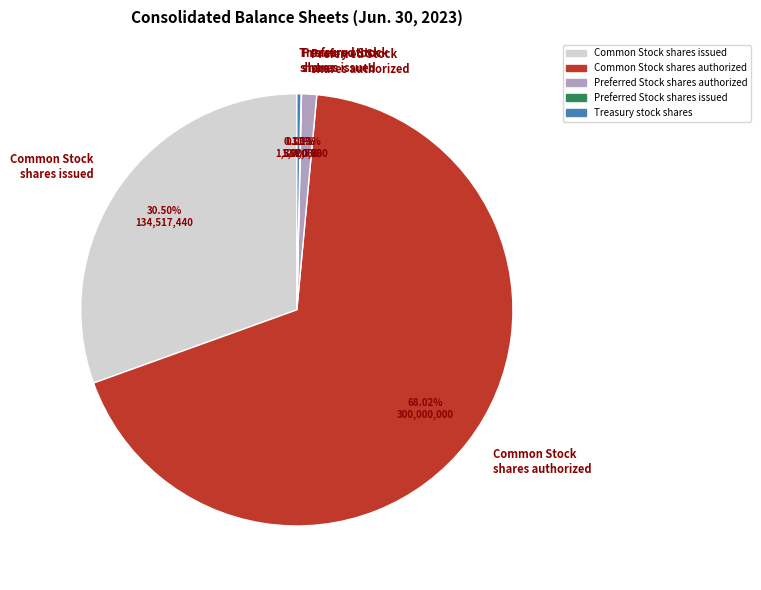

Combined, do Common Stock shares authorized and Treasury stock shares account for over 50%?

Yes